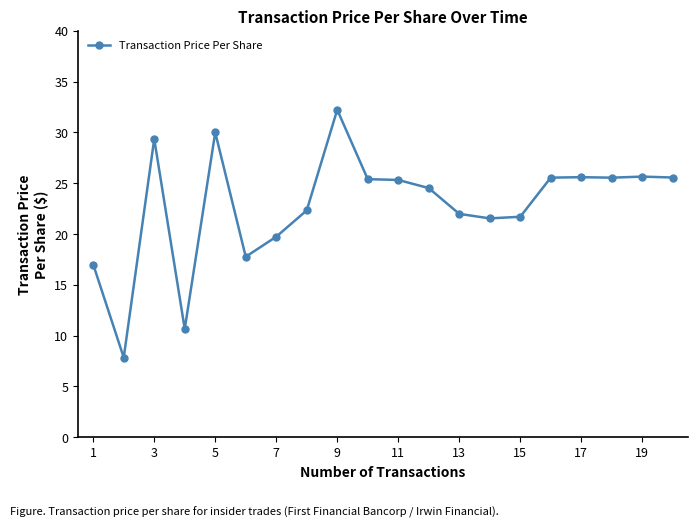

What is the sum of all values?

455.3